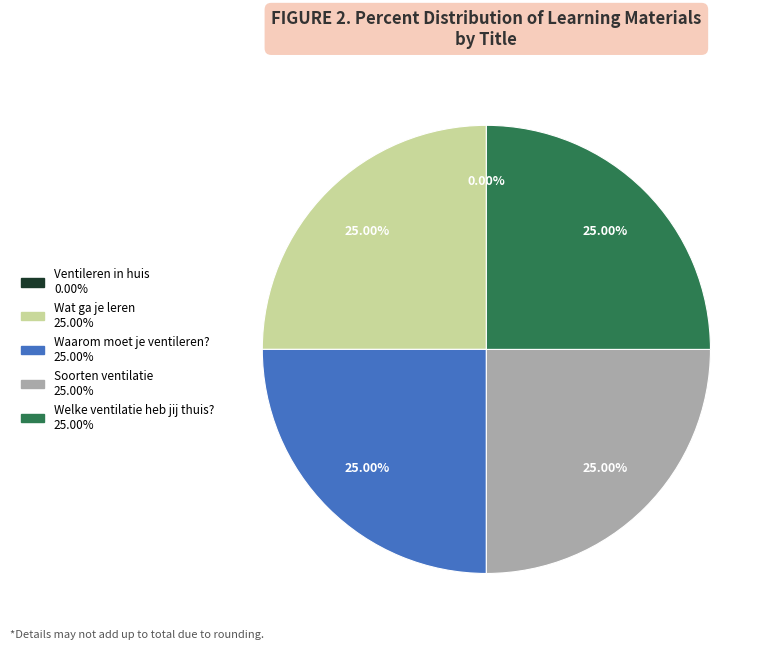

To the nearest percent, what portion does Waarom moet je ventileren? represent?

25%